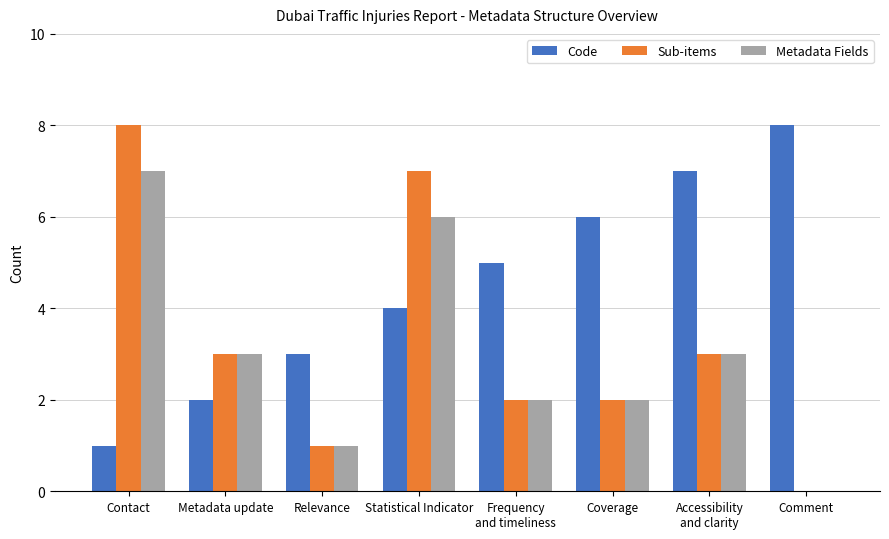

Is the value of Sub-items at Coverage greater than the value of Metadata Fields at Contact?

No